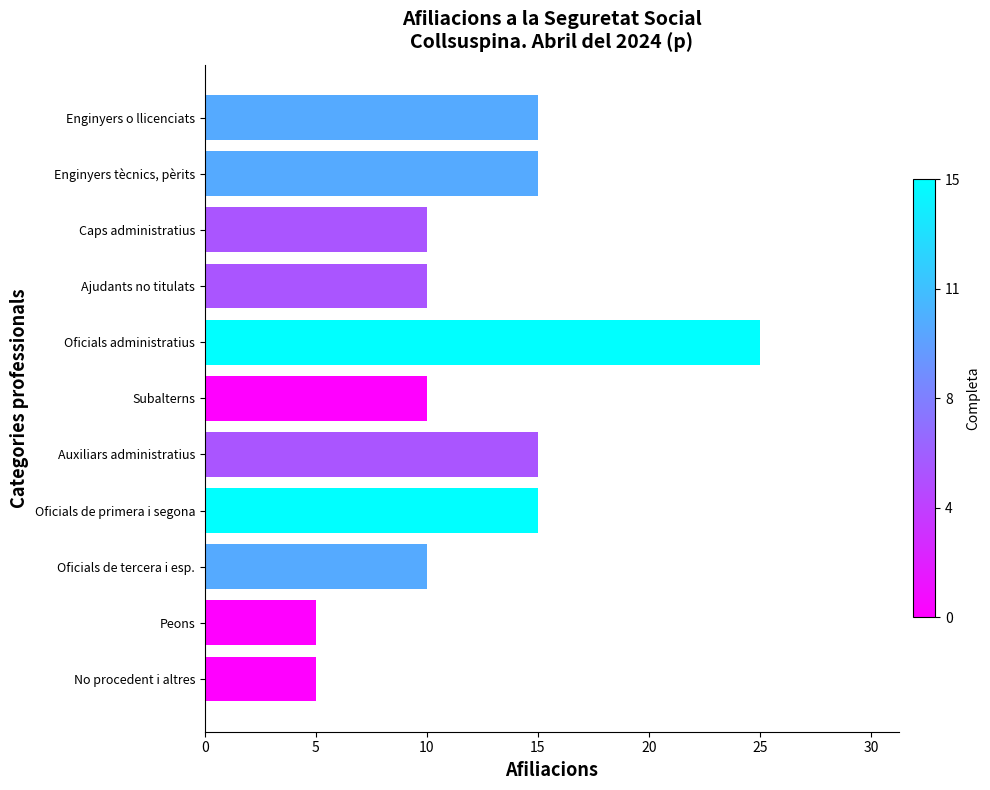

What value does the data have at Enginyers tècnics, pèrits?

15